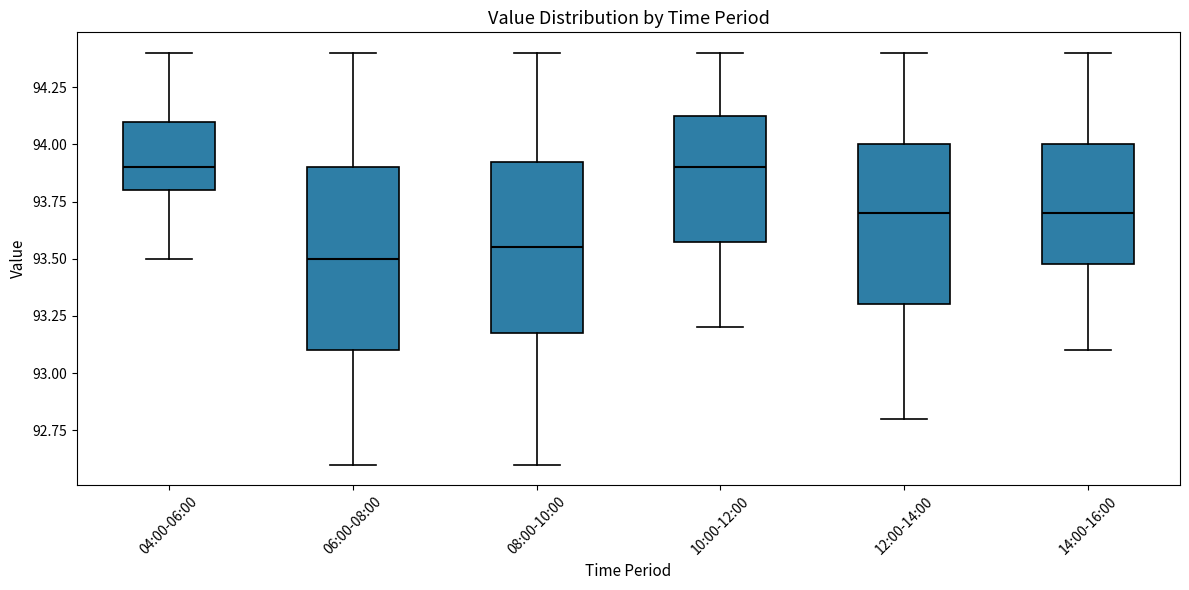

Reading left to right, transcribe this box plot: for each box, give where its median line is, the range the box spans, and where its two whiskers end, as read against the y-axis. The values are not printed on the chart, so give them approximately, as read against the axis.

04:00-06:00: median 93.90, box 93.80 to 94.10, whiskers 93.50 to 94.40
06:00-08:00: median 93.50, box 93.10 to 93.90, whiskers 92.60 to 94.40
08:00-10:00: median 93.55, box 93.20 to 93.95, whiskers 92.60 to 94.40
10:00-12:00: median 93.90, box 93.60 to 94.15, whiskers 93.20 to 94.40
12:00-14:00: median 93.70, box 93.30 to 94.00, whiskers 92.80 to 94.40
14:00-16:00: median 93.70, box 93.50 to 94.00, whiskers 93.10 to 94.40